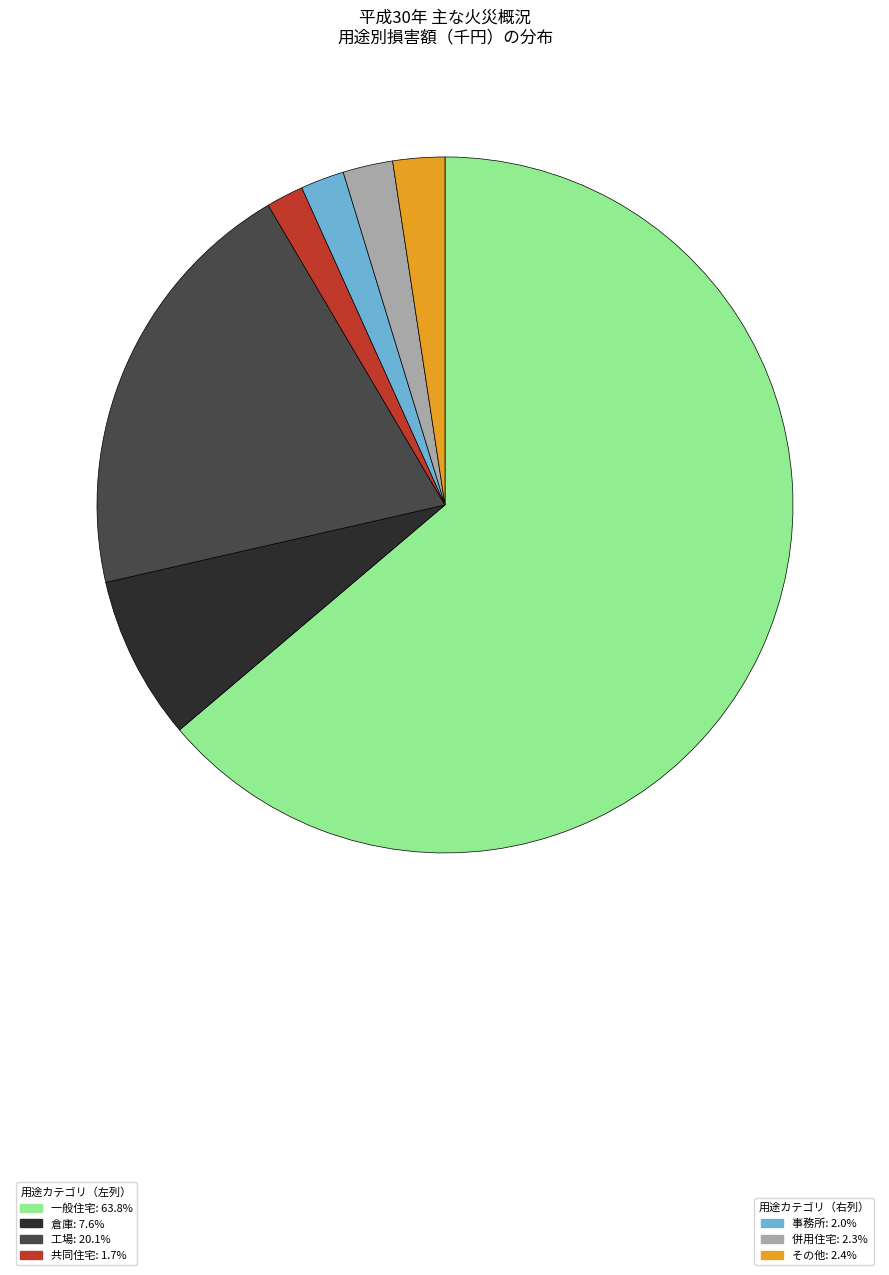

Does any single category account for the majority?

Yes